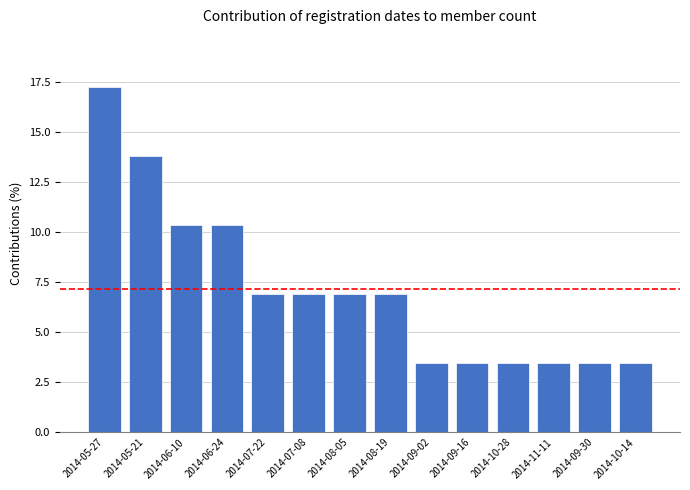

What is the label of the 11th bar from the right?

2014-06-24